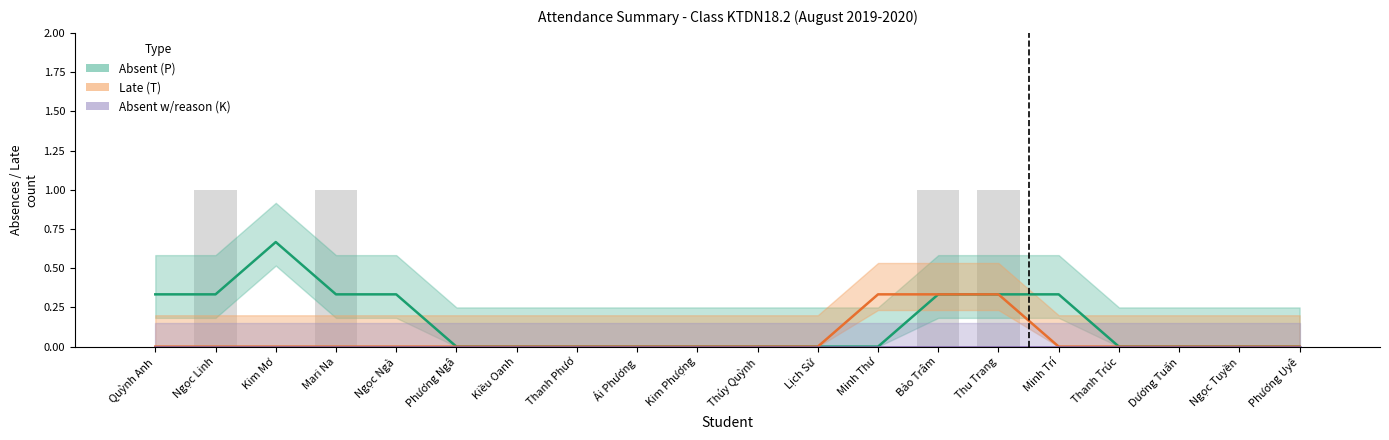

Rank the series by their average value, from highest to lowest.

Absent (P), Late (T), Absent w/reason (K)